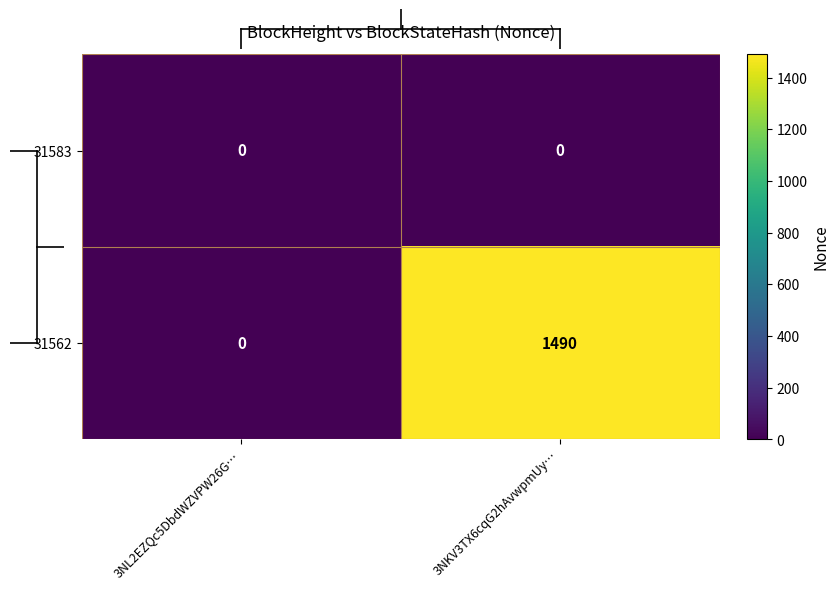

Which series has the largest total across all categories?

31562